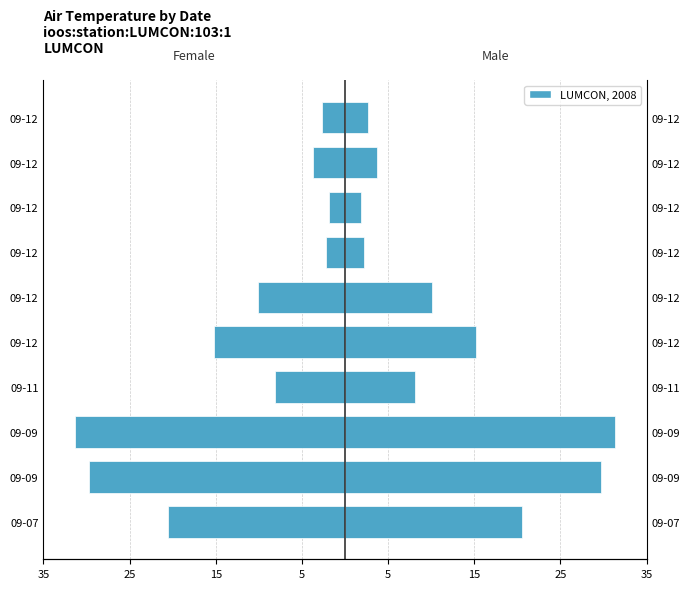

True or false: Male has a value of 19.9 at 09-09.

False